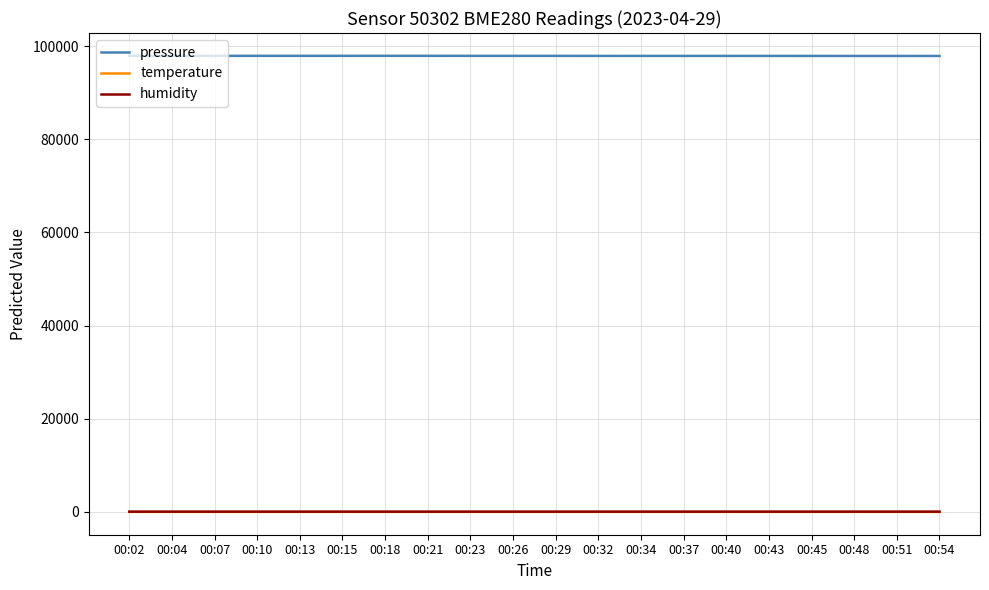

At how many categories does at least one series exceed 13776?

20